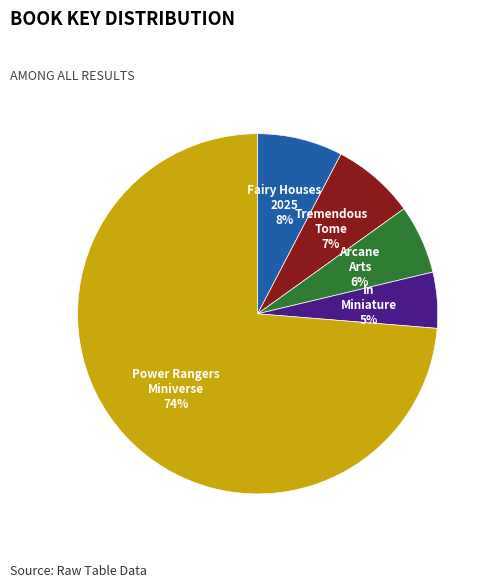

The In Miniature slice represents 5% of the pie. True or false?

True